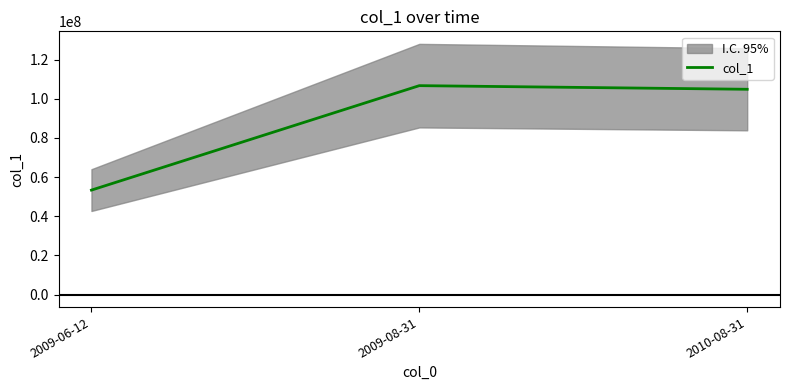

What is the minimum value shown in the chart?

53343043